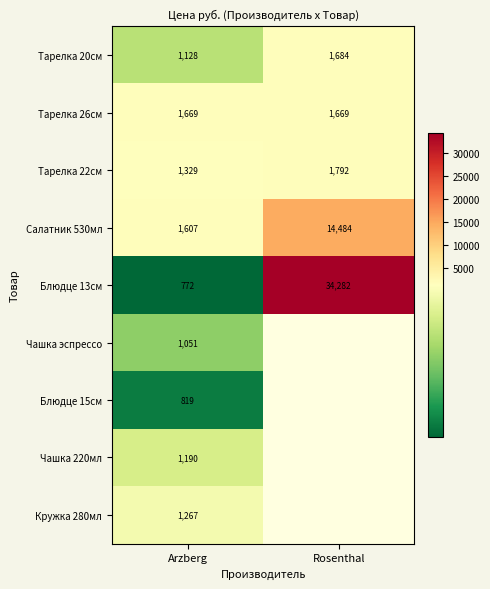

At which category is the sum across all series the highest?

Arzberg